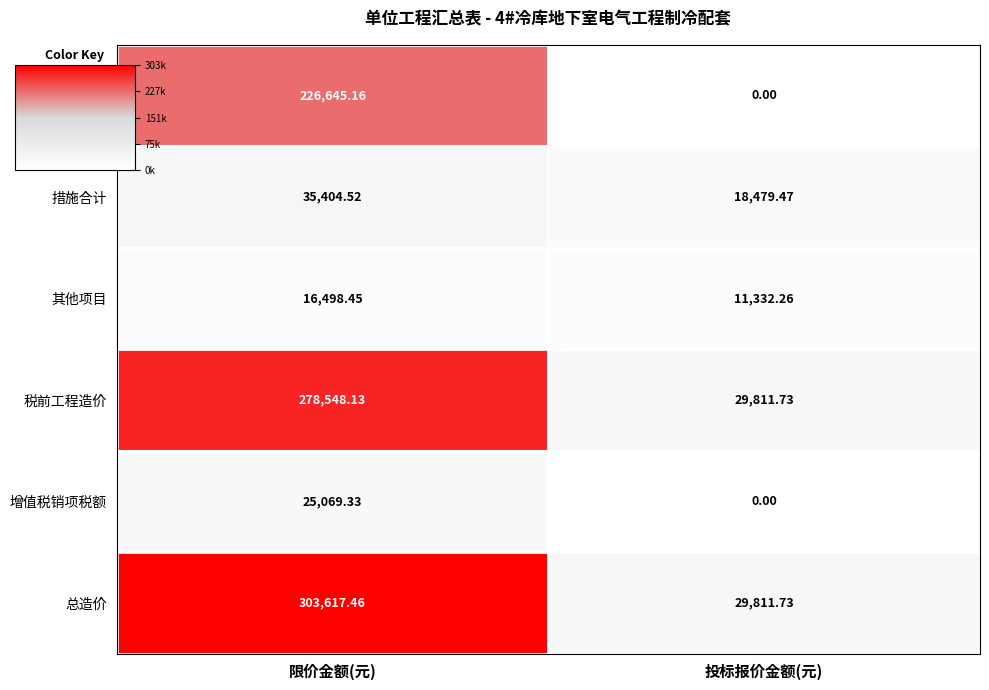

At which label does 增值税销项税额 reach its peak?

限价金额(元)